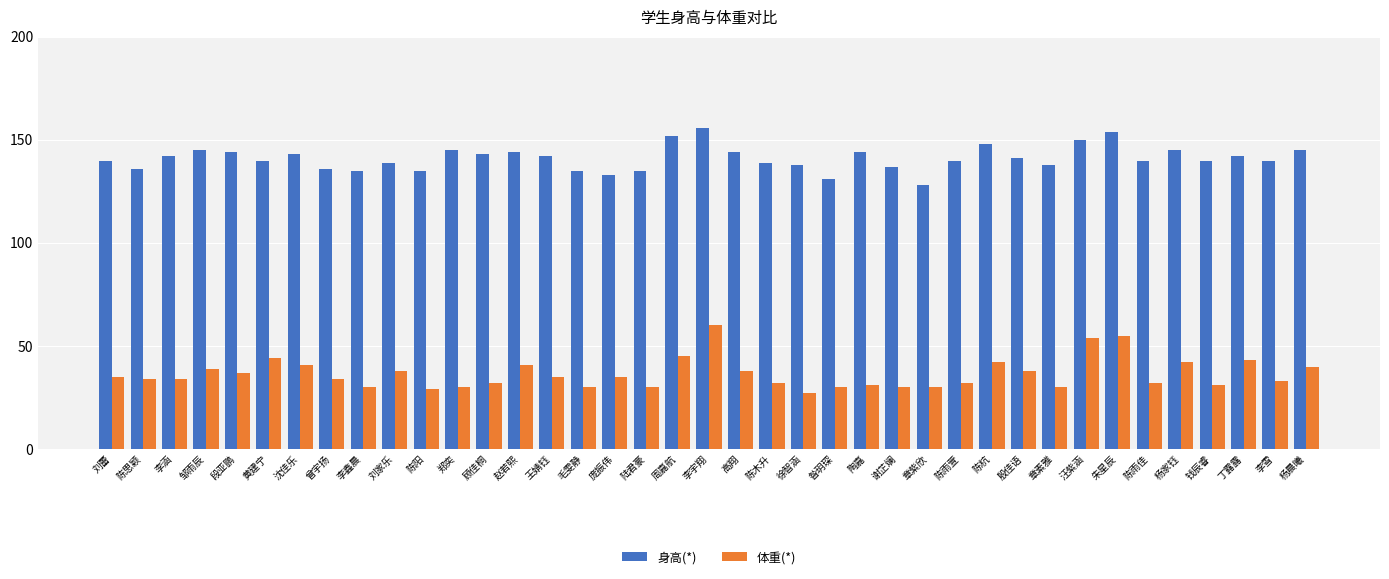

Reading left to right, list all the values displayed in this chart.

身高(*): 140	136	142	145	144	140	143	136	135	139	135	145	143	144	142	135	133	135	152	156	144	139	138	131	144	137	128	140	148	141	138	150	154	140	145	140	142	140	145
体重(*): 35	34	34	39	37	44	41	34	30	38	29	30	32	41	35	30	35	30	45	60	38	32	27	30	31	30	30	32	42	38	30	54	55	32	42	31	43	33	40